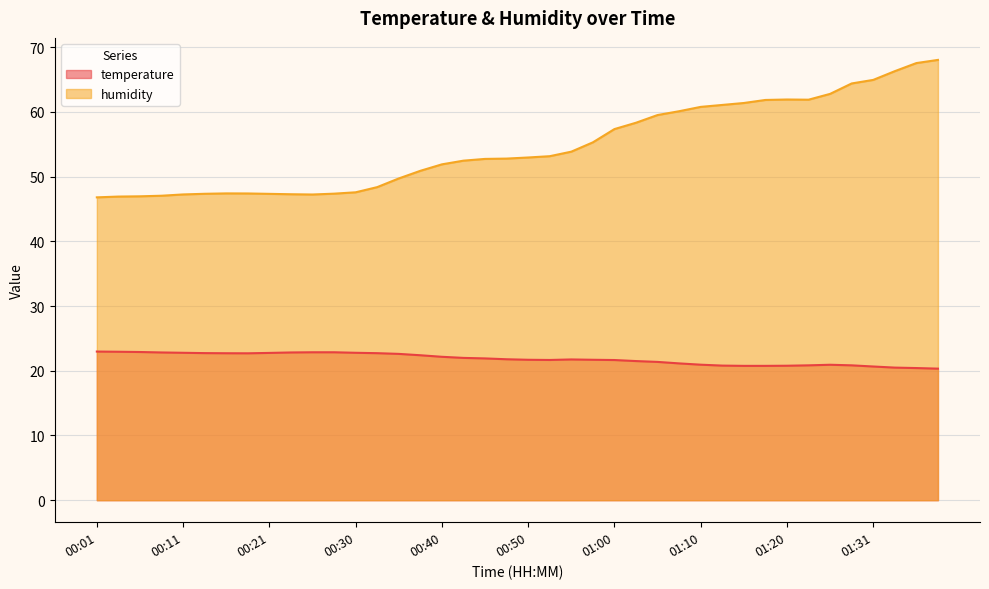

At 00:40, list the series in order from largest to smallest.

humidity, temperature